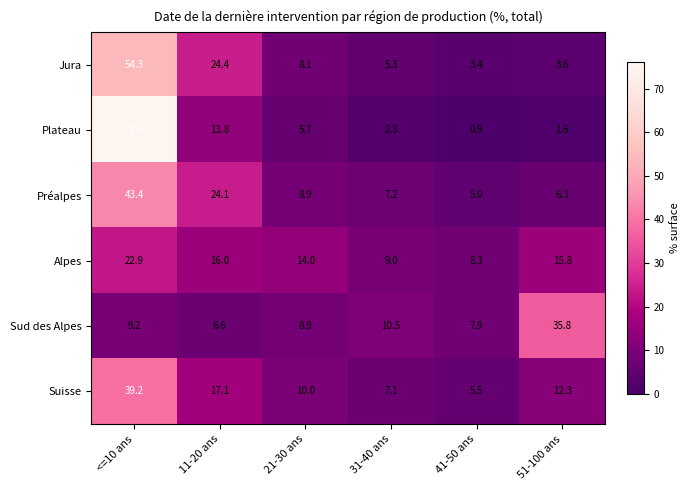

Which series changed the most between 11-20 ans and 51-100 ans?

Sud des Alpes